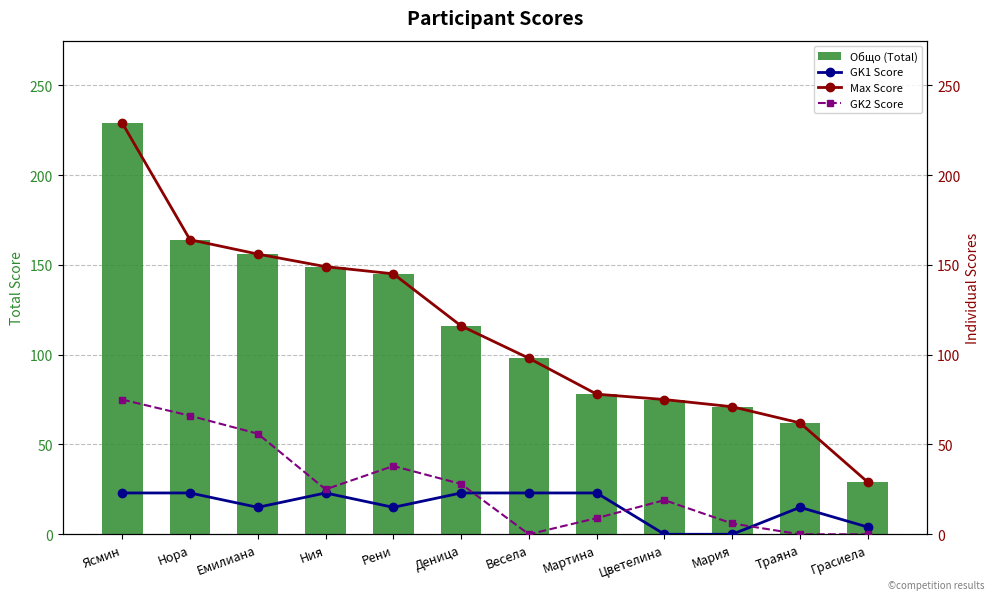

Which series changed the most between Деница and Мария?

Общо (Total)